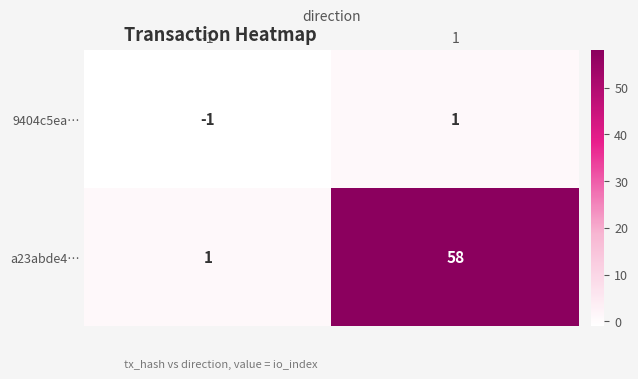

What is the average value of the a23abde4… series?

30